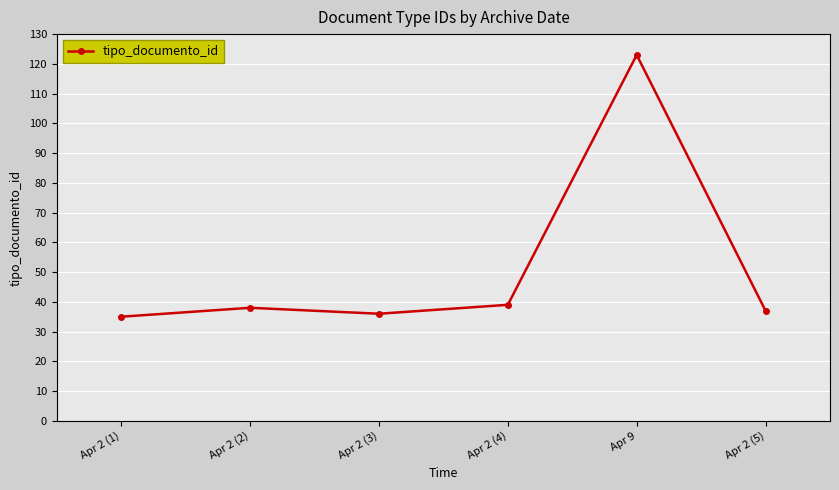

Which category has the highest value across all series?

Apr 9